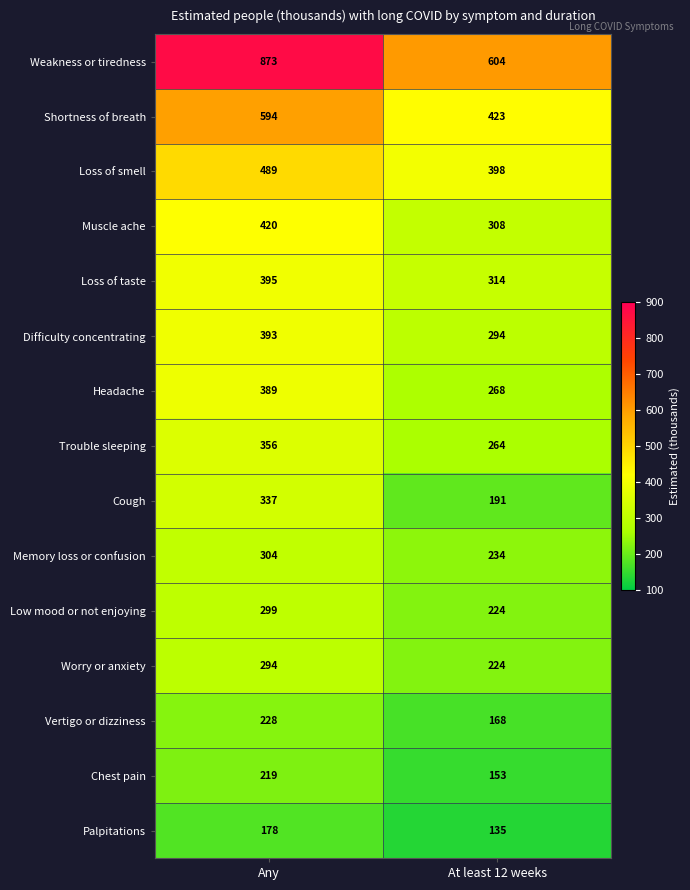

Where is Weakness or tiredness nearest to the value 738?

At least 12 weeks